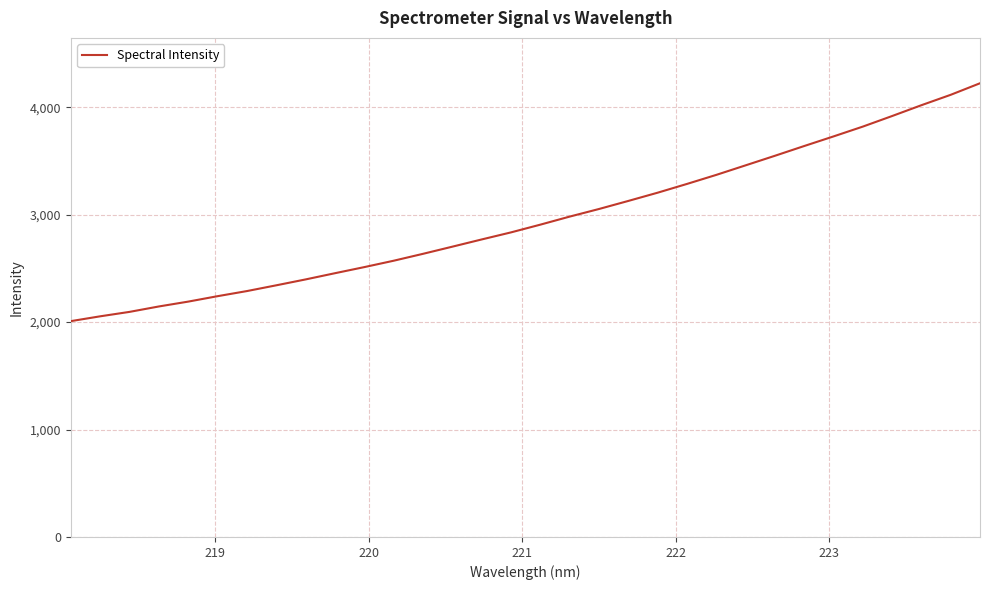

What is the difference between the maximum and minimum values?

2214.6